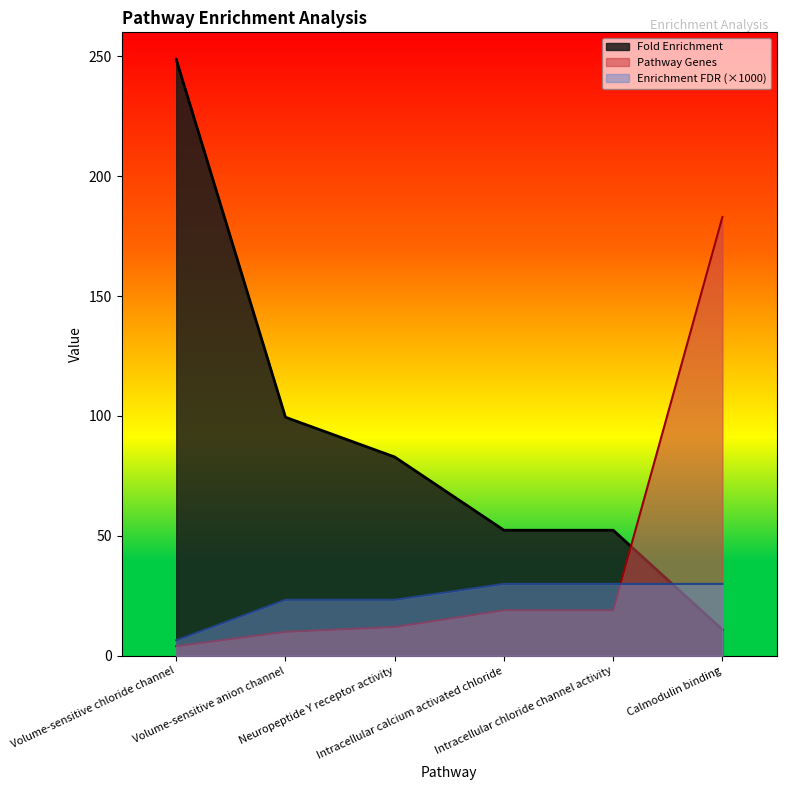

True or false: Fold Enrichment and Enrichment FDR cross at least once.

True